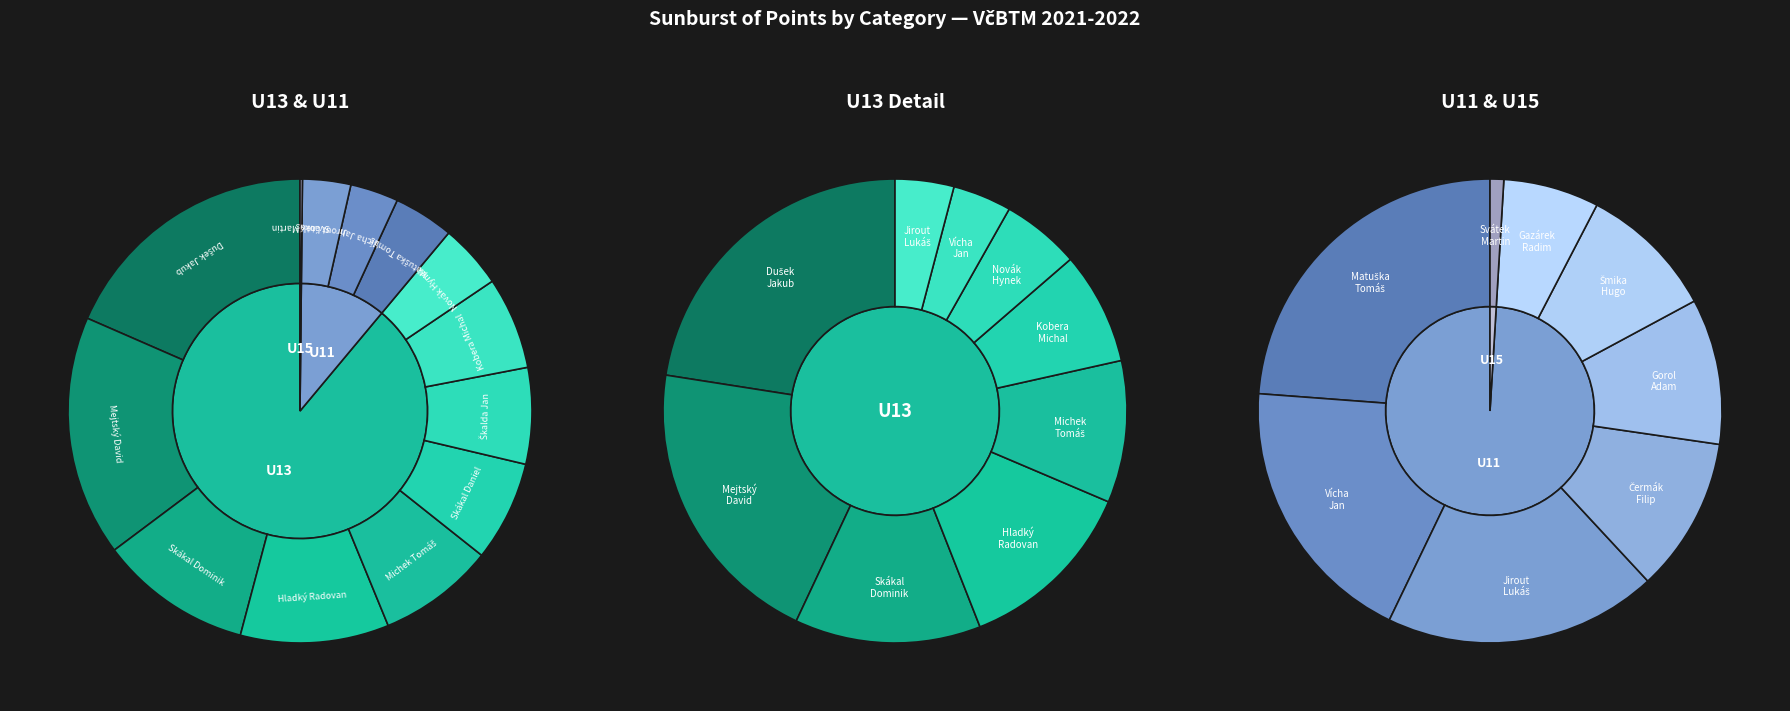

To the nearest percent, what is the difference between the largest and smallest slice percentages?

39%